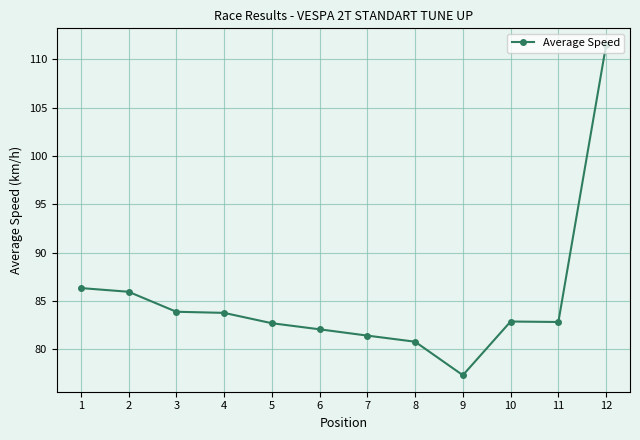

Is it true that the value at 8 is 80.8?

True